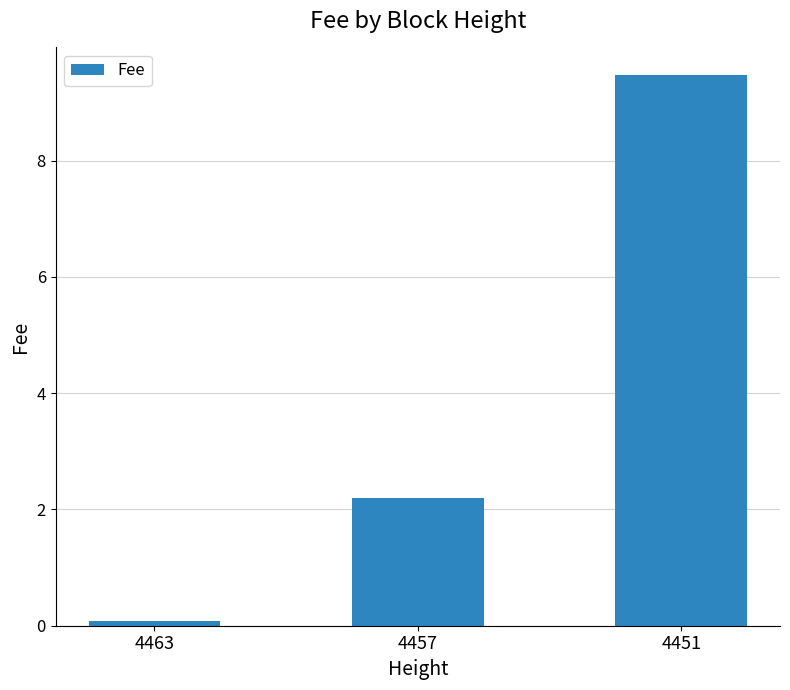

How many series are shown in this chart?

1